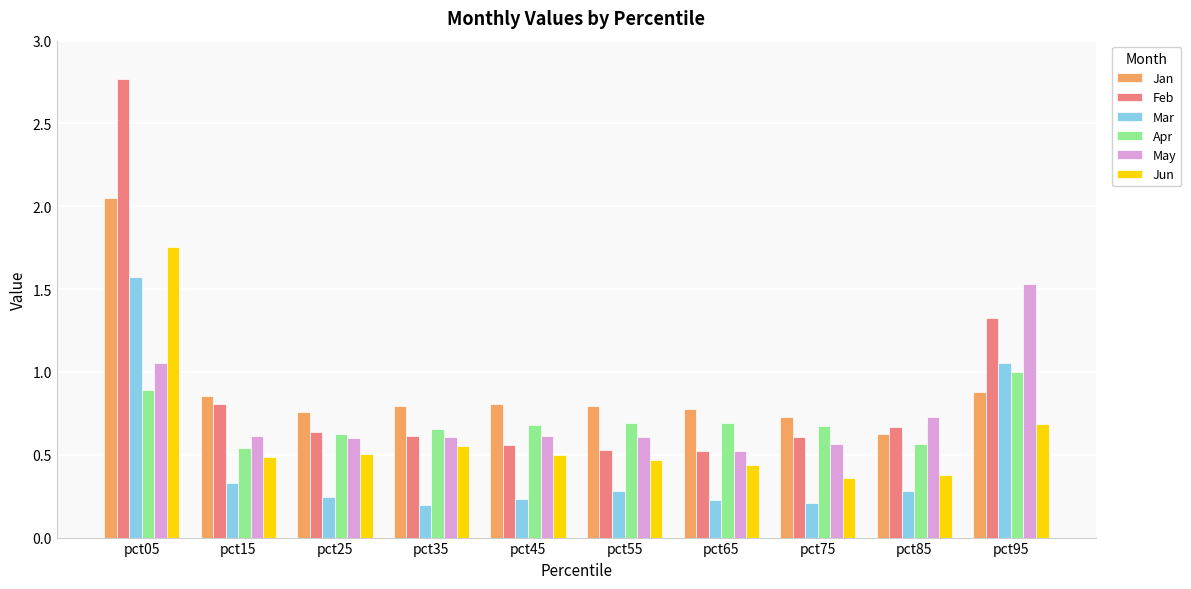

Is the value of Mar at pct45 greater than the value of May at pct85?

No